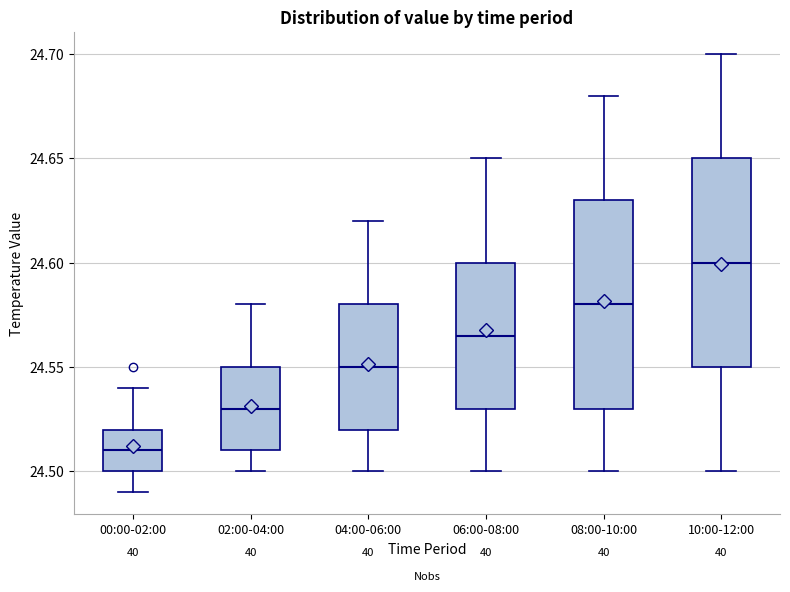

Reading left to right, read every box against the y-axis: the position of its median line, the range the box covers, and the ends of its whiskers. The values are not printed on the chart, so give them approximately, as read against the axis.

00:00-02:00: median 24.510, box 24.500 to 24.520, whiskers 24.490 to 24.540
02:00-04:00: median 24.530, box 24.510 to 24.550, whiskers 24.500 to 24.580
04:00-06:00: median 24.550, box 24.520 to 24.580, whiskers 24.500 to 24.620
06:00-08:00: median 24.565, box 24.530 to 24.600, whiskers 24.500 to 24.650
08:00-10:00: median 24.580, box 24.530 to 24.630, whiskers 24.500 to 24.680
10:00-12:00: median 24.600, box 24.550 to 24.650, whiskers 24.500 to 24.700